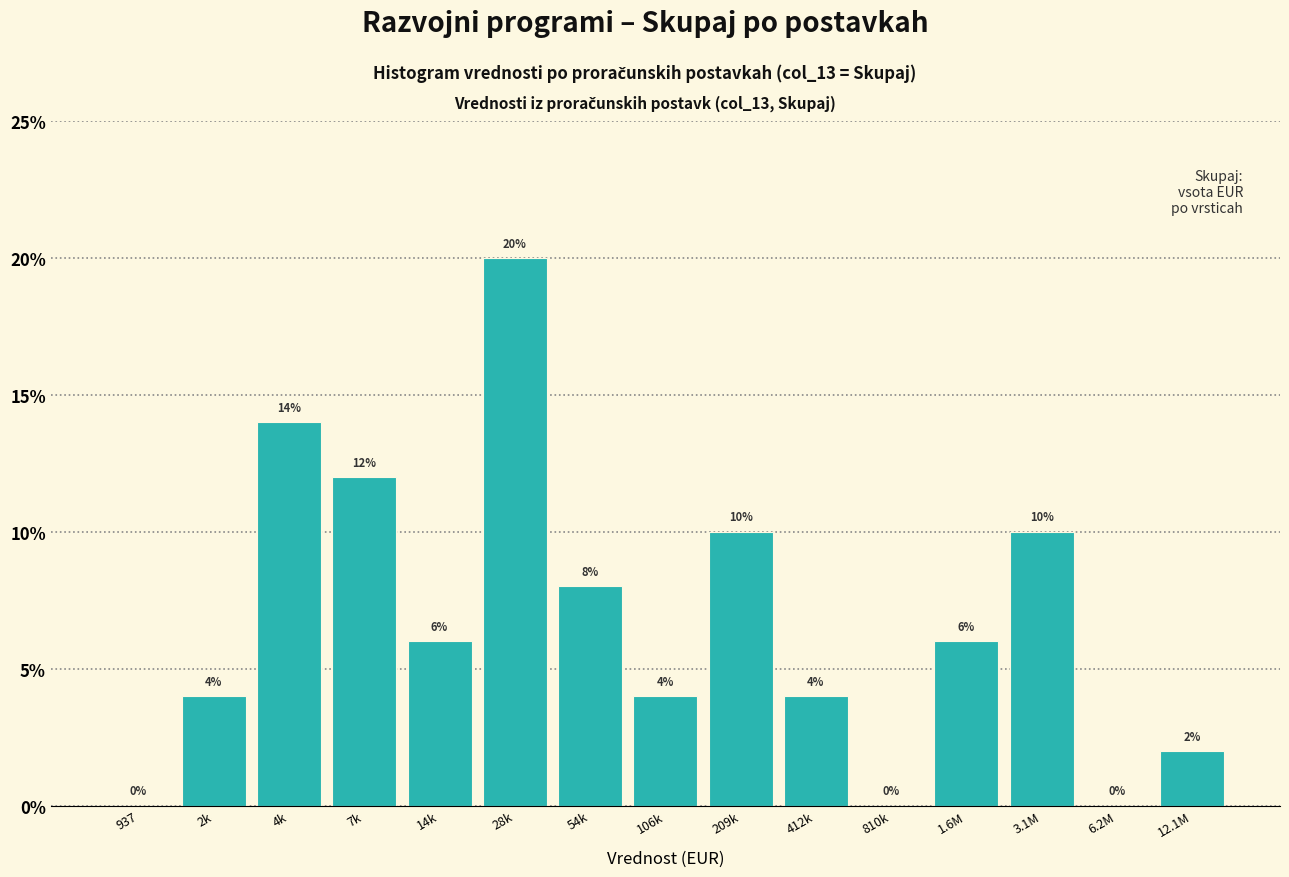

Reading right to left, what are all the values shown in this chart?

12.1M=2.0	6.2M=0.0	3.1M=10.0	1.6M=6.0	810k=0.0	412k=4.0	209k=10.0	106k=4.0	54k=8.0	28k=20.0	14k=6.0	7k=12.0	4k=14.0	2k=4.0	937=0.0